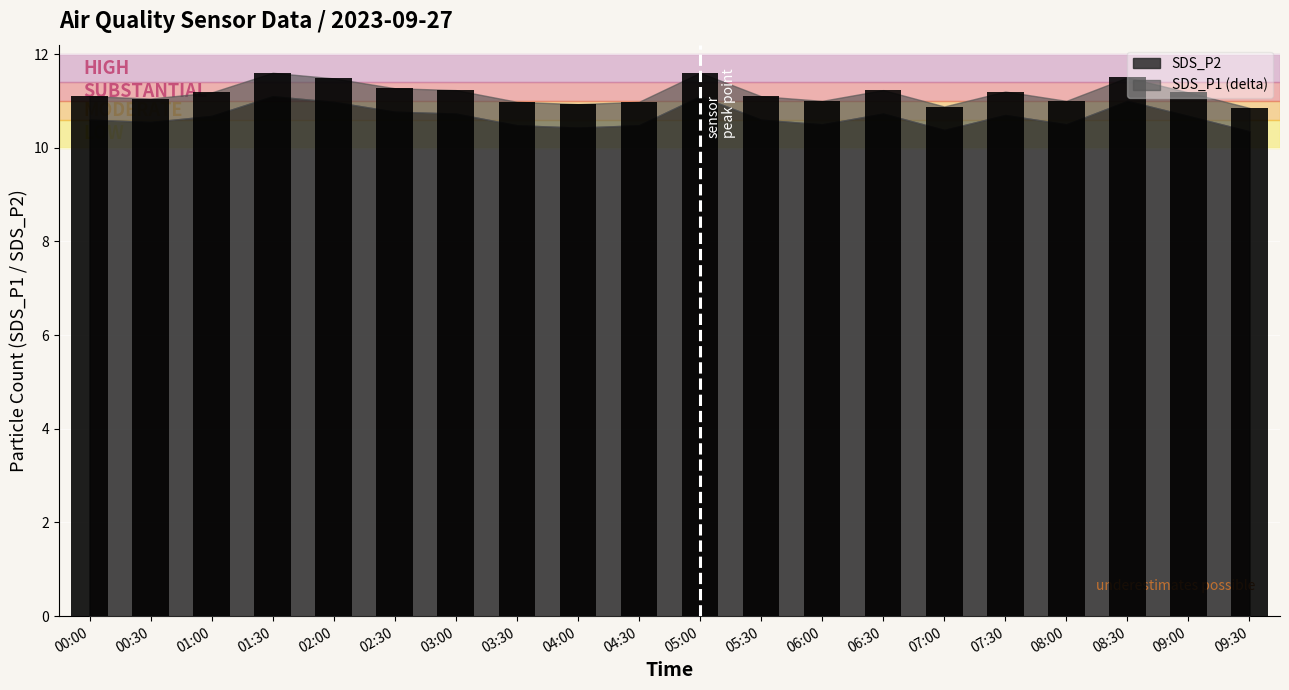

Is it true that the value at 08:30 is 11.5?

True